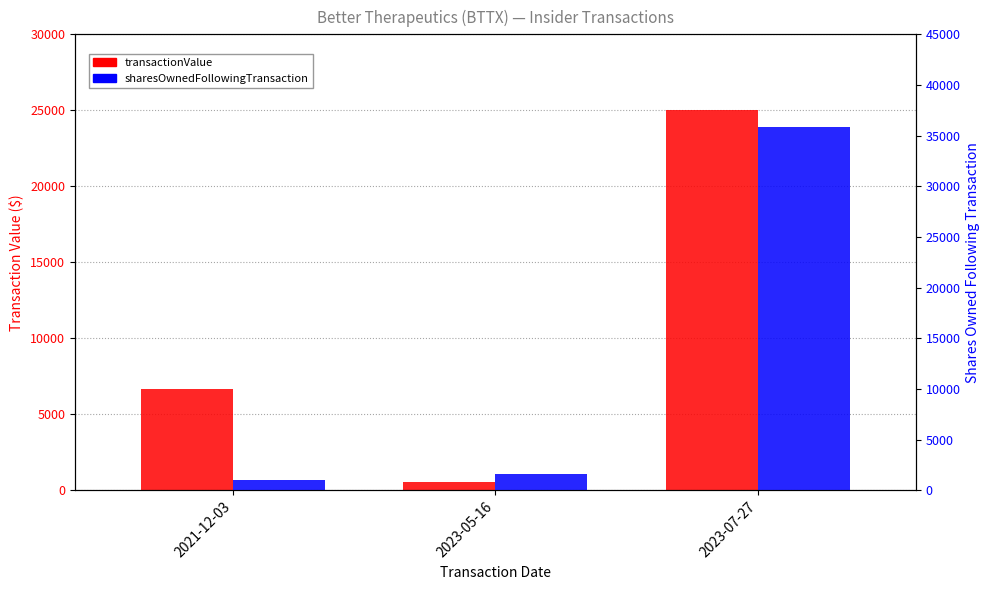

What is the maximum value shown in the chart?

35851